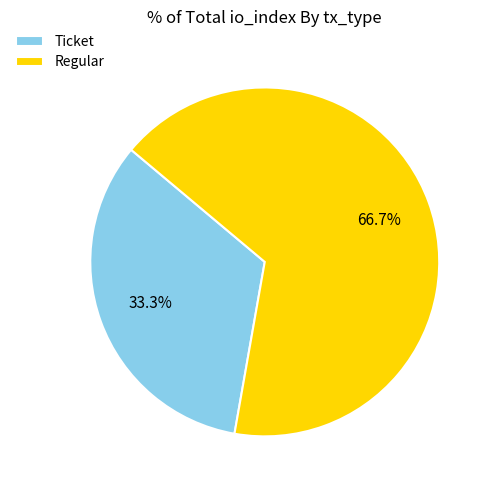

Which slice is the largest?

Regular